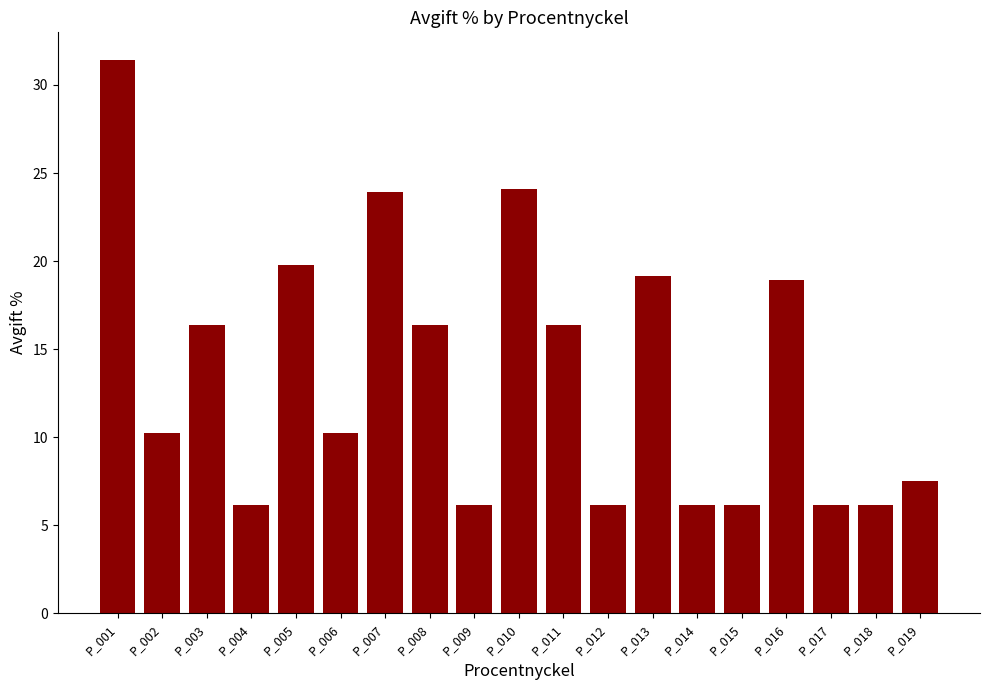

How many bars are there in total?

19